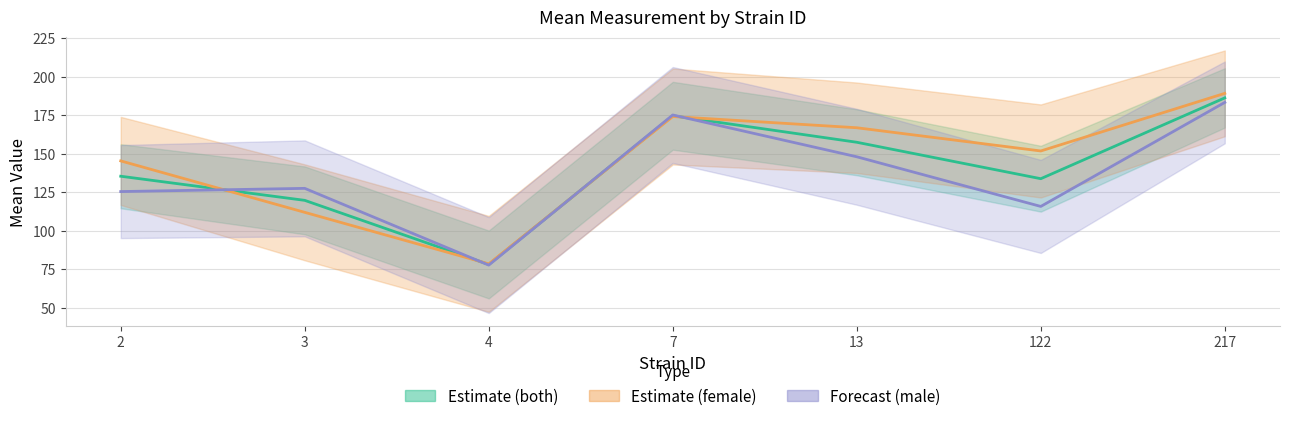

At how many categories does at least one series exceed 110?

6